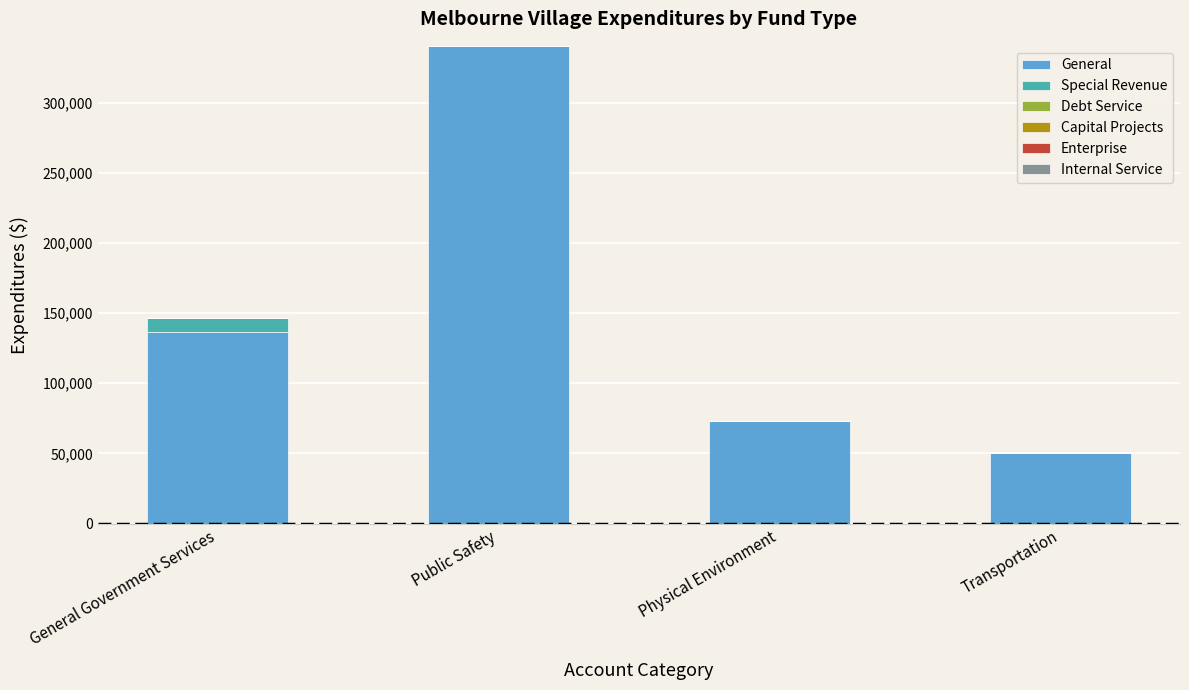

Which series changed the most between General Government Services and Transportation?

General